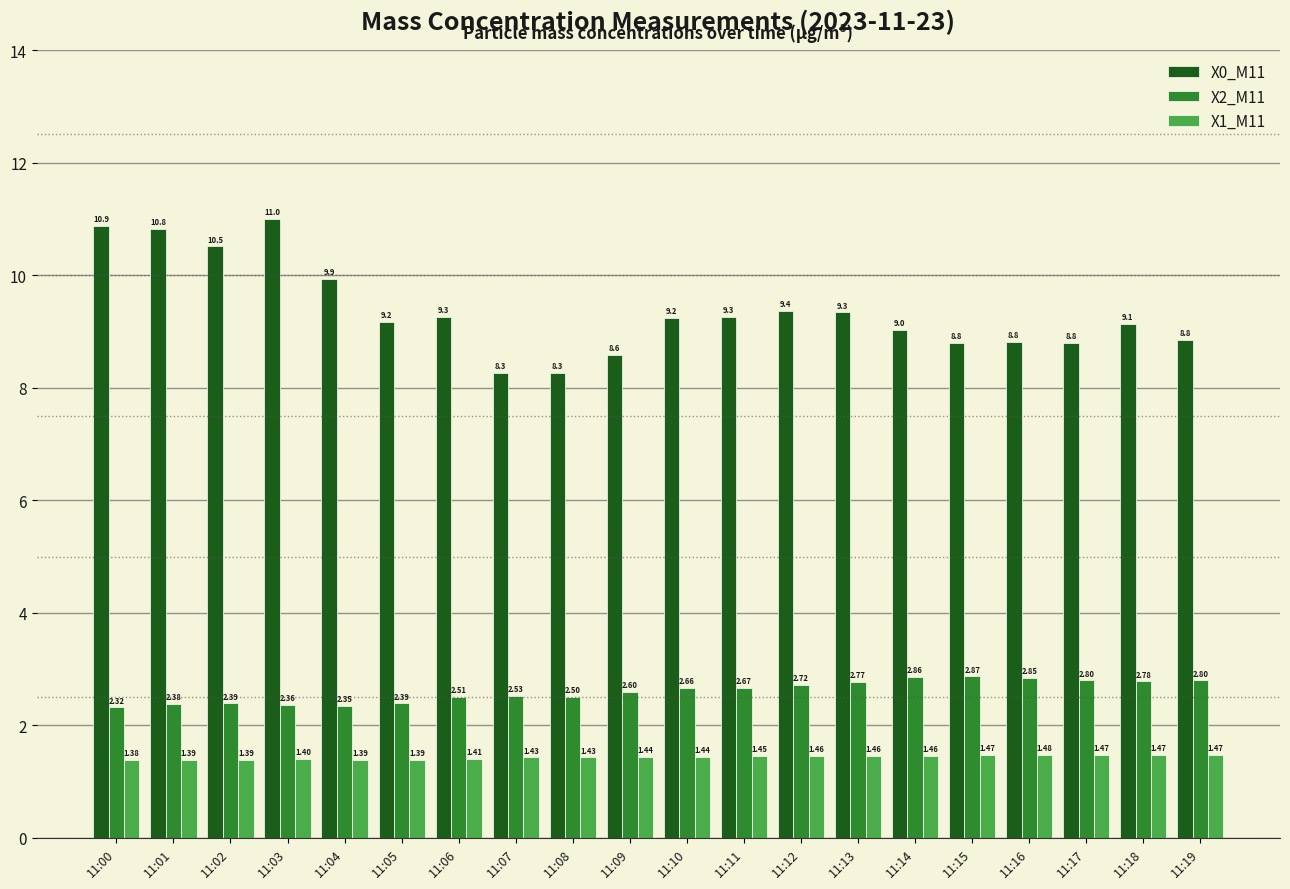

Does the chart contain stacked bars?

No